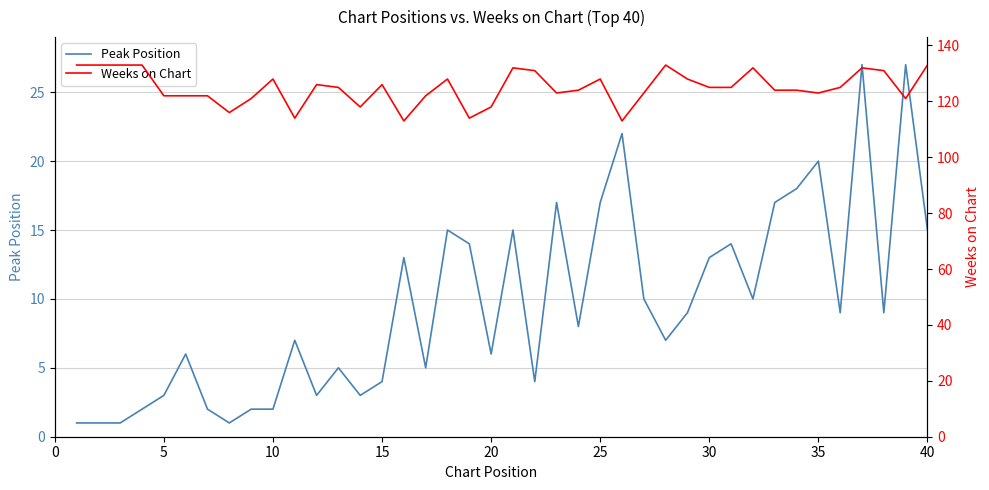

List the series in order of their peak value, highest first.

Weeks on Chart, Peak Position